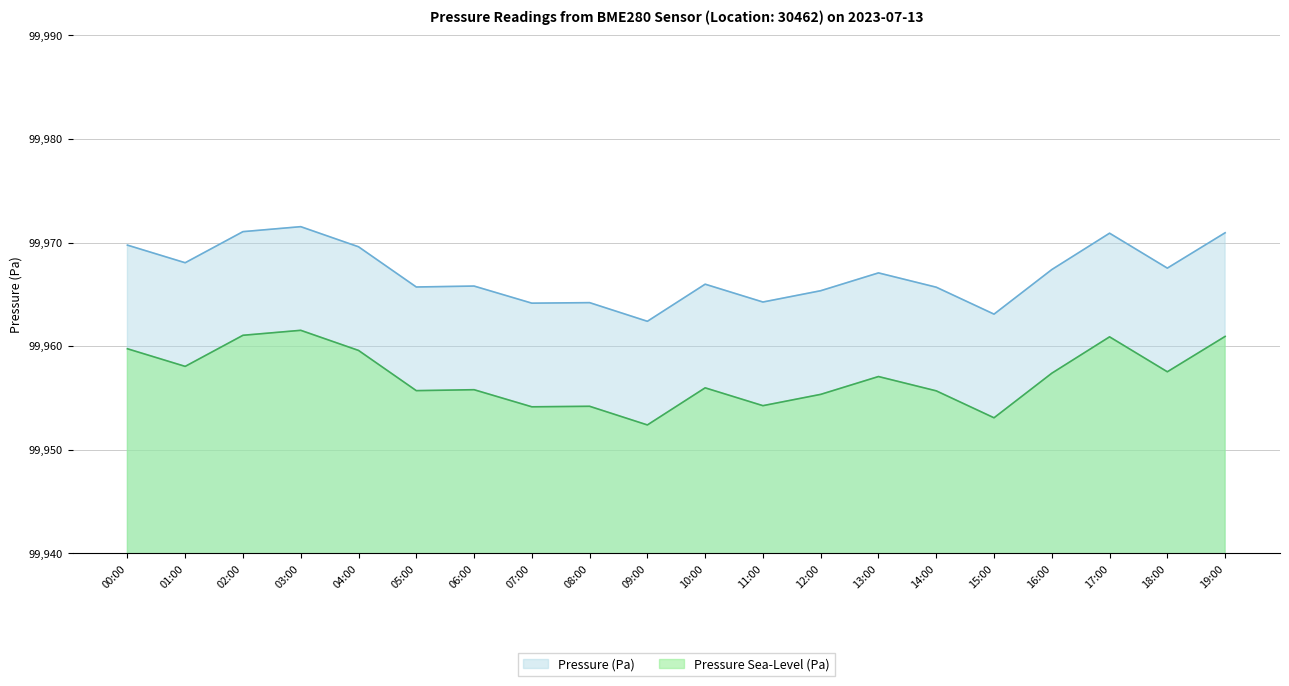

What is the highest value of the Pressure Sea-Level (Pa) series?

99961.5